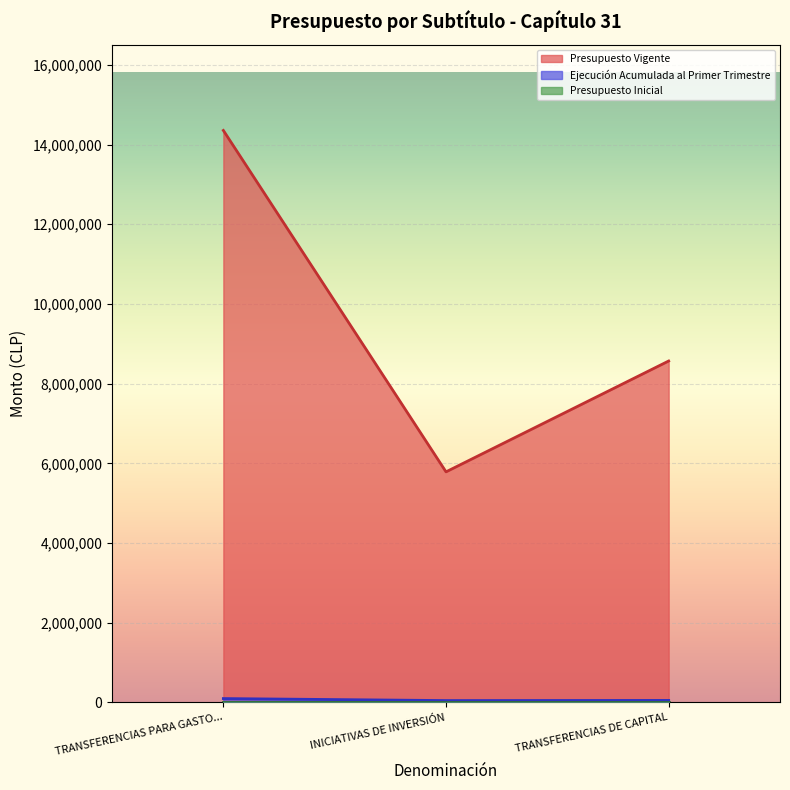

What is the label of the 3rd point from the left?

TRANSFERENCIAS DE CAPITAL